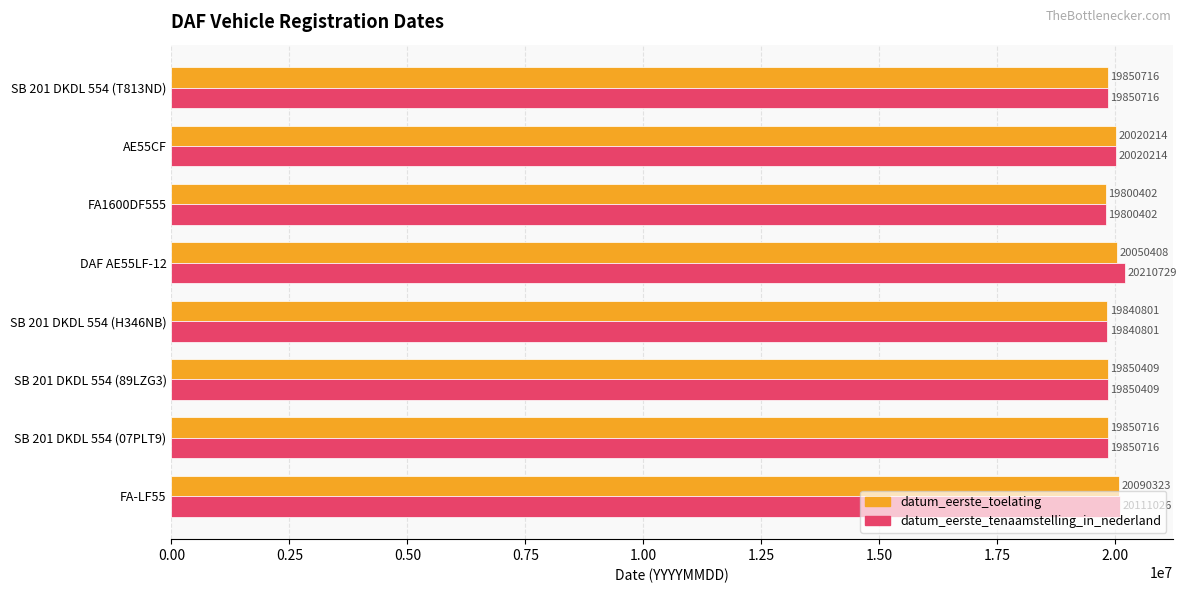

What is the approximate value of datum_eerste_toelating at FA1600DF555?

19800402